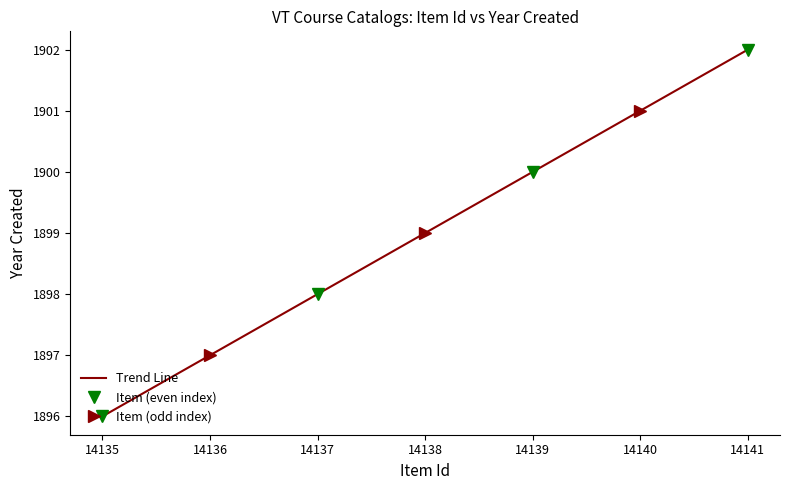

True or false: the data shows 2632 at 14138.

False